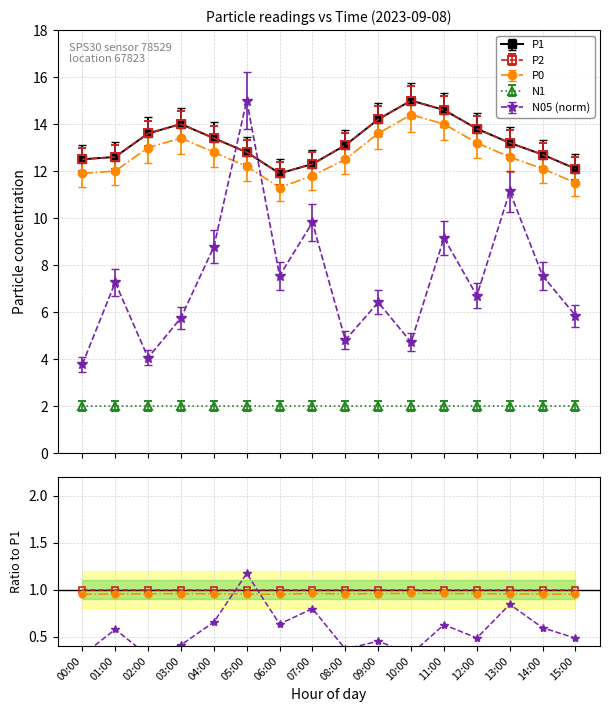

How many times do N05 and P2 cross each other?

2